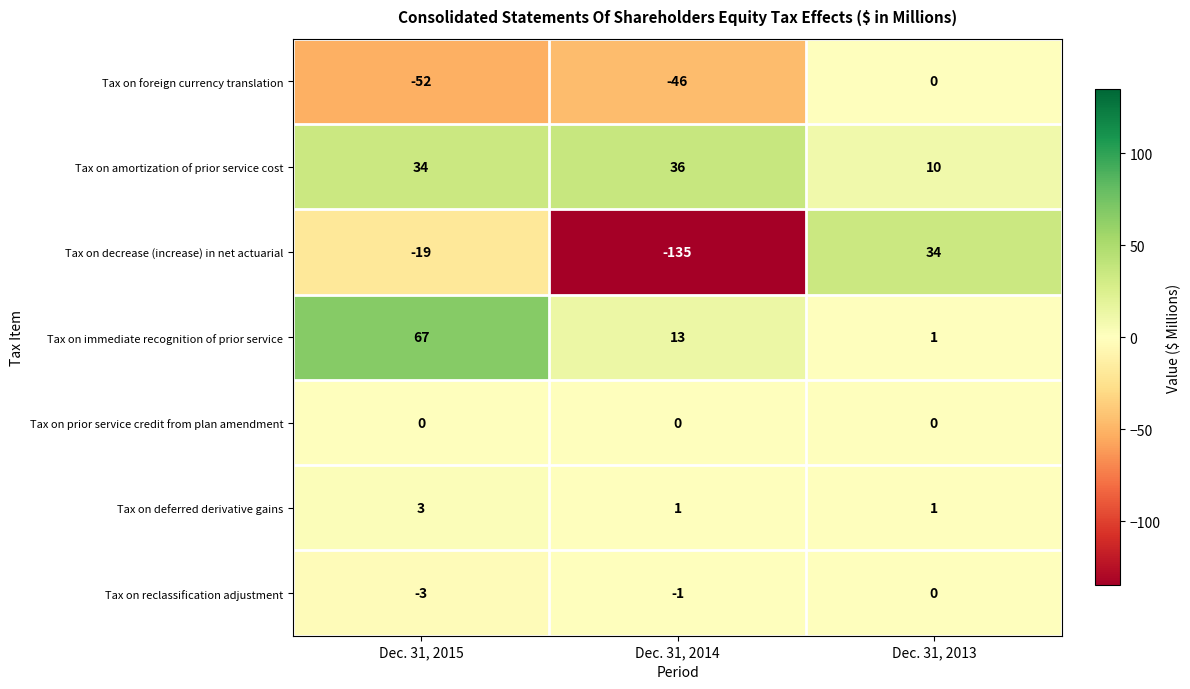

Is it true that Tax on reclassification adjustment equals 0 at Dec. 31, 2013?

True